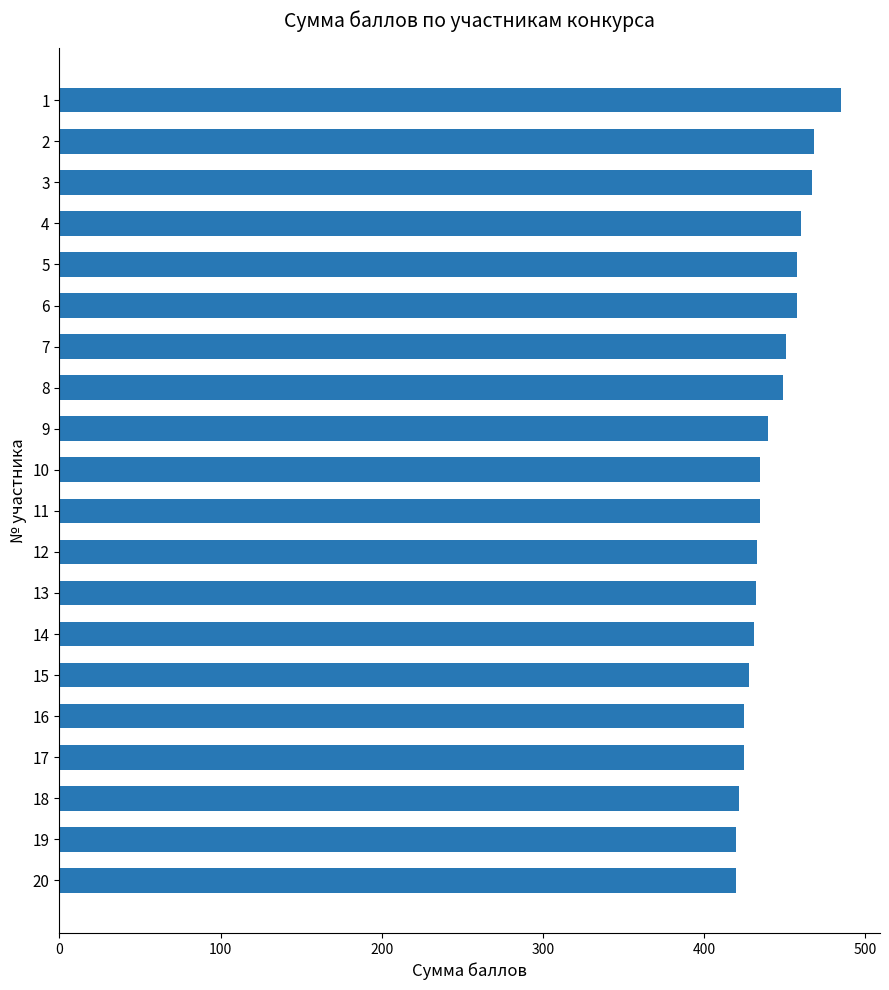

Are the bars grouped side by side (vs. stacked)?

No